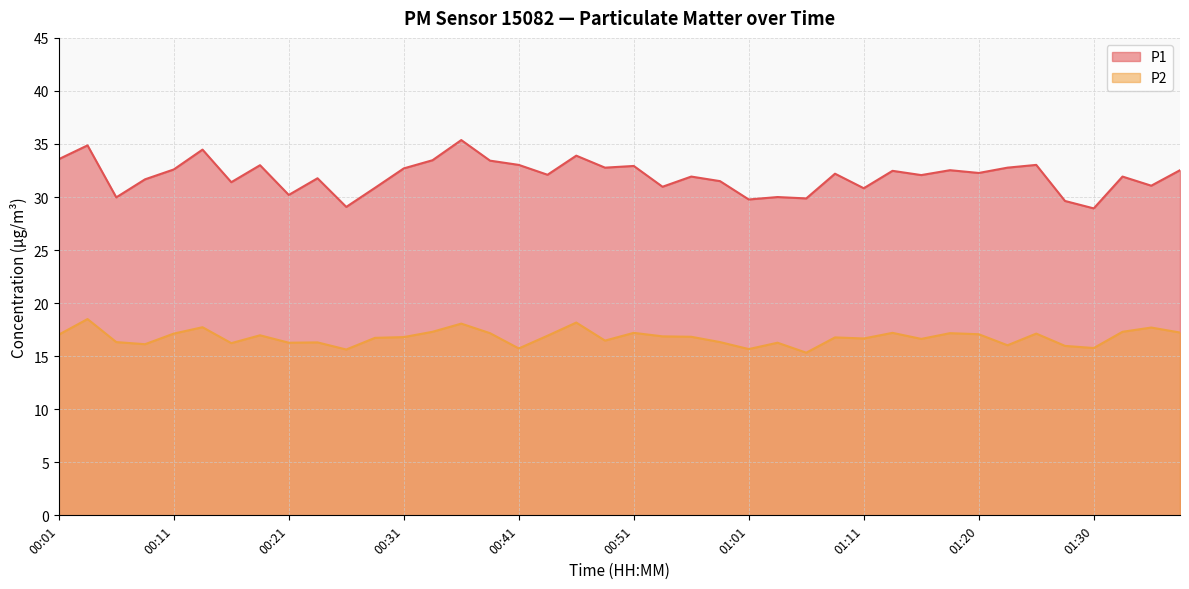

What is the sum of the P2 values at 00:58 and 00:36?

34.4